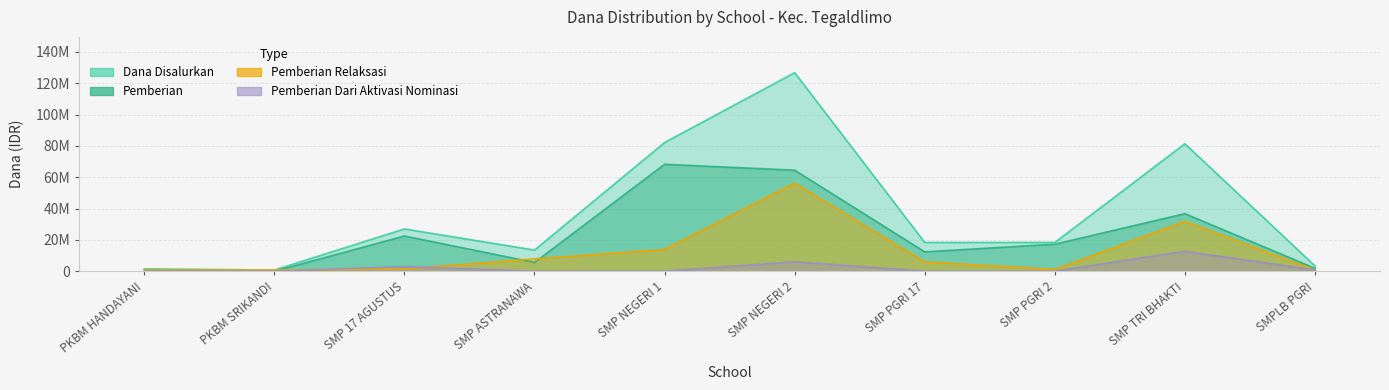

Which series has the largest total across all categories?

Dana Disalurkan